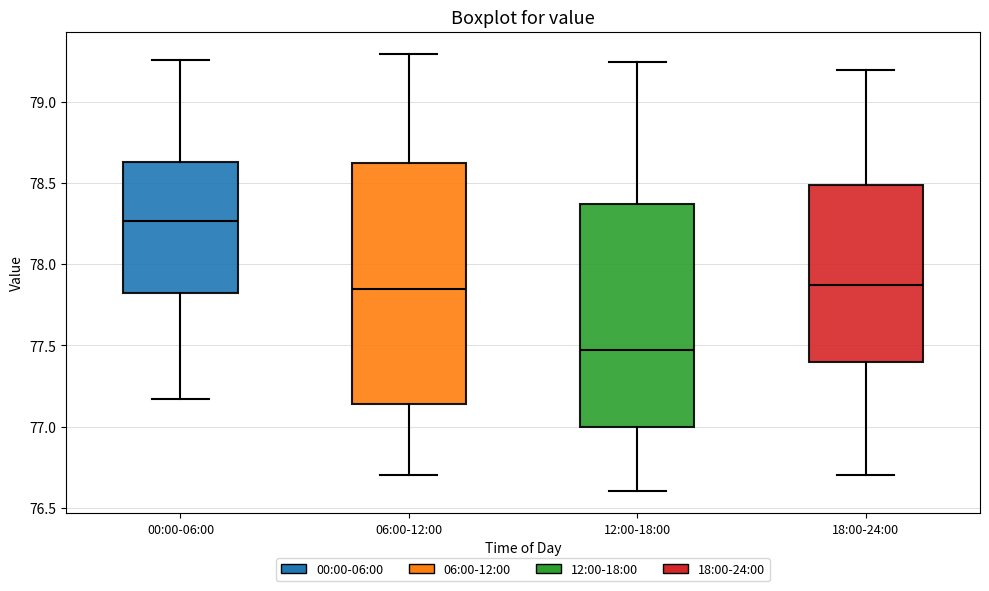

Reading left to right, read every box against the y-axis: the position of its median line, the range the box covers, and the ends of its whiskers. The values are not printed on the chart, so give them approximately, as read against the axis.

00:00-06:00: median 78.25, box 77.85 to 78.65, whiskers 77.15 to 79.25
06:00-12:00: median 77.85, box 77.15 to 78.65, whiskers 76.70 to 79.30
12:00-18:00: median 77.50, box 77.00 to 78.40, whiskers 76.60 to 79.25
18:00-24:00: median 77.90, box 77.40 to 78.50, whiskers 76.70 to 79.20